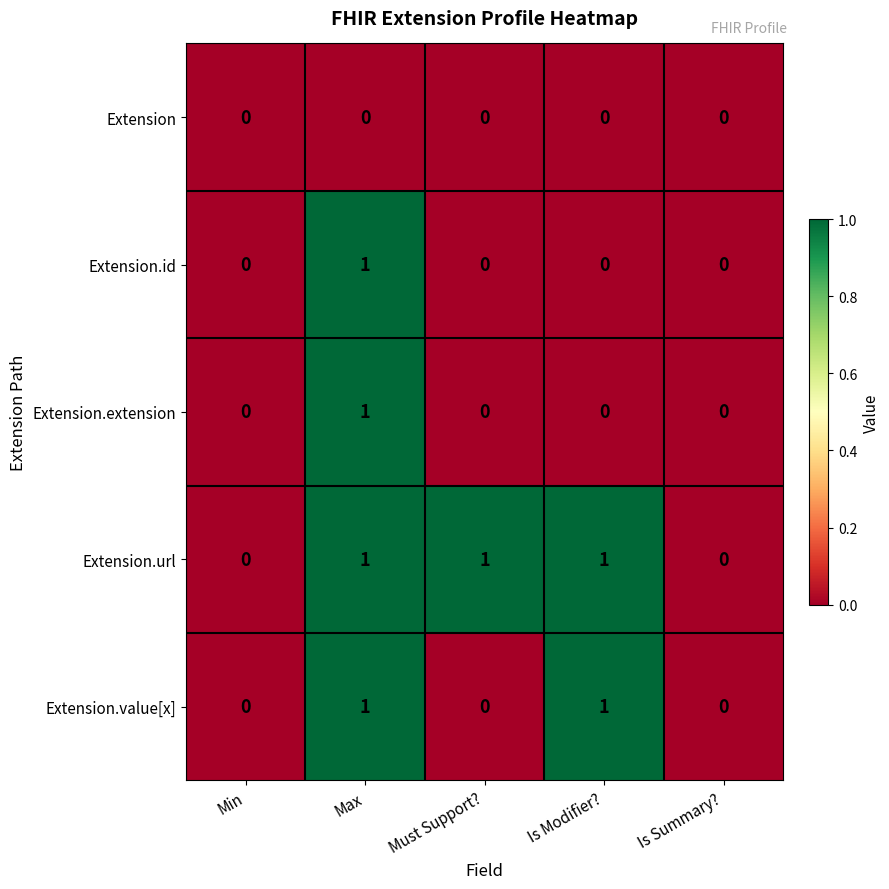

What is the difference between the highest and lowest values at Must Support??

1